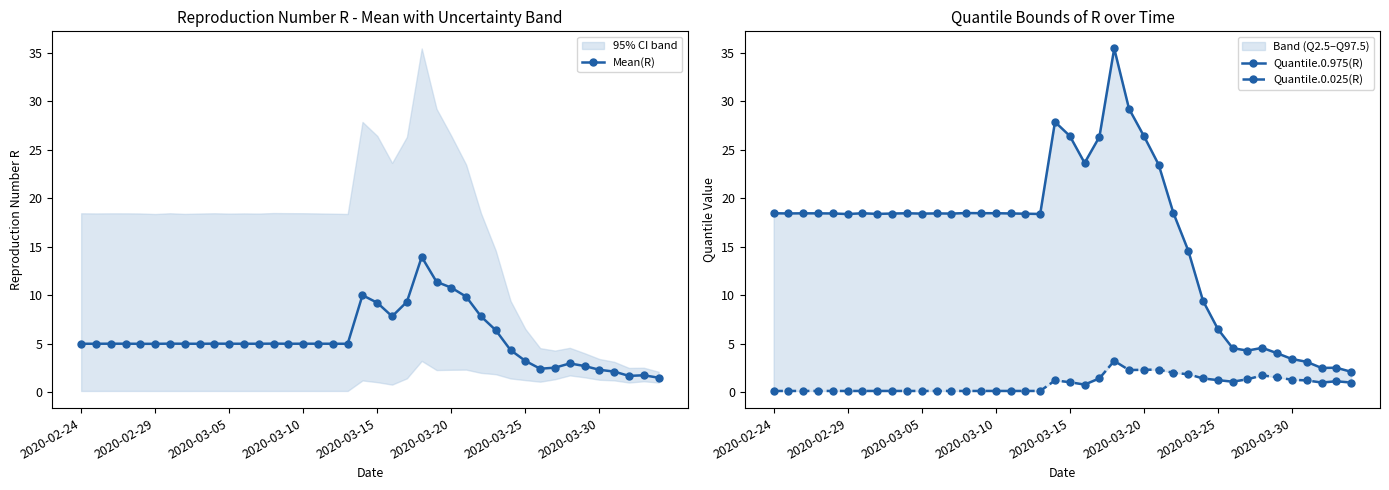

What is the average value of the Quantile.0.975(R) series?

16.2